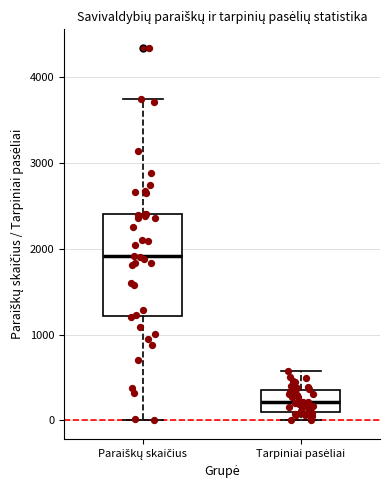

Where does the upper whisker of the box for Paraiškų skaičius end on the y-axis? The values are not printed on the chart, so give them approximately, as read against the axis.

3800